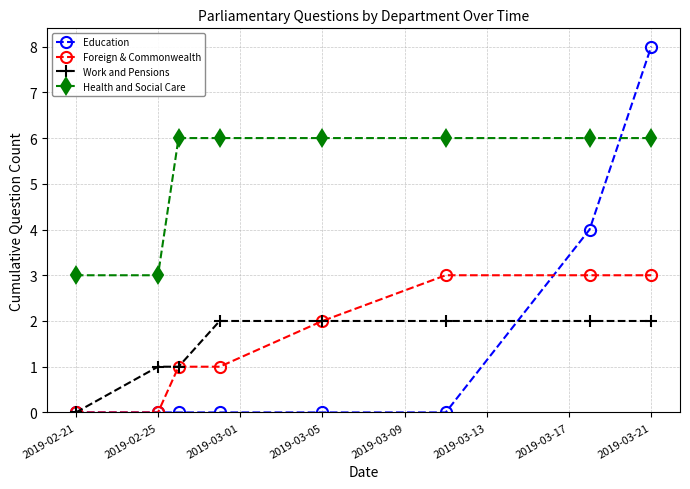

Reading left to right, what are all the values shown in this chart?

Education: 0	0	0	0	0	0	4	8
Foreign & Commonwealth: 0	0	1	1	2	3	3	3
Work and Pensions: 0	1	1	2	2	2	2	2
Health and Social Care: 3	3	6	6	6	6	6	6